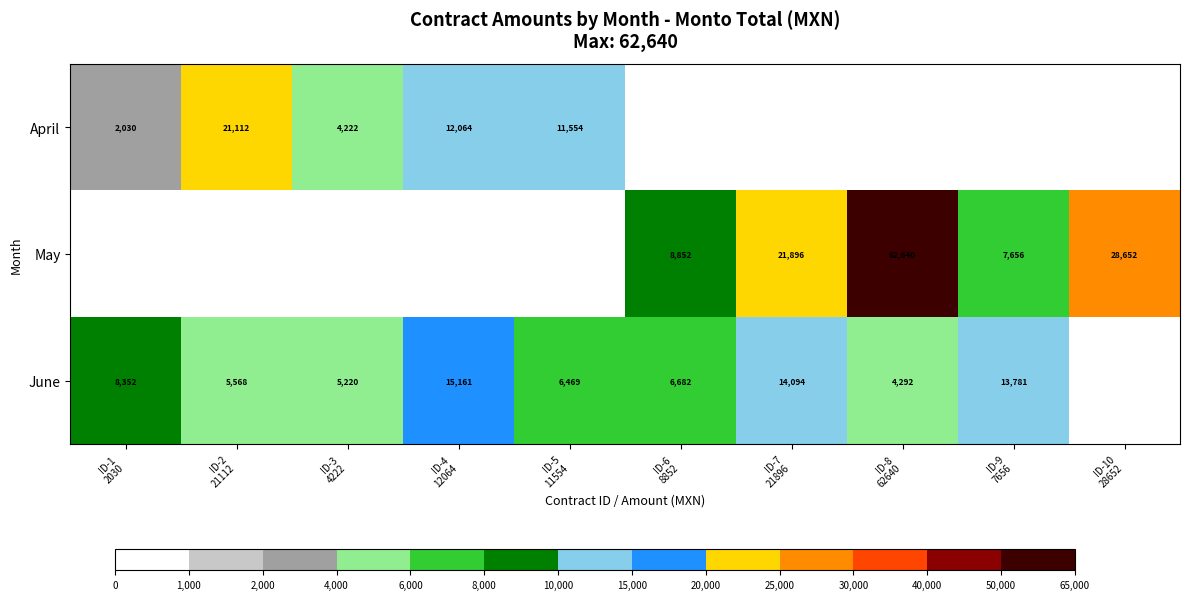

Which series has the largest range (max minus min)?

May